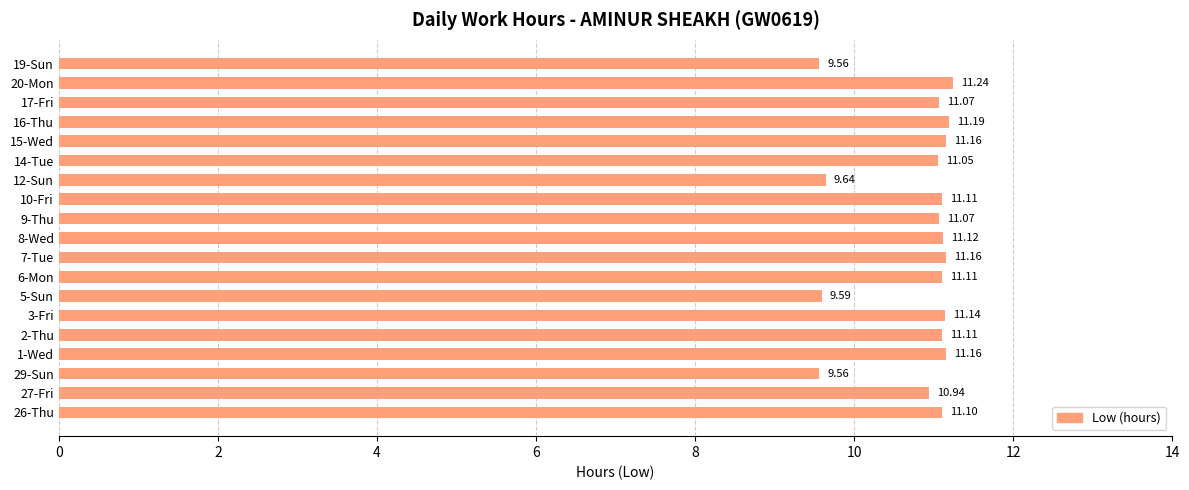

At which category does the chart reach its peak across all series?

20-Mon